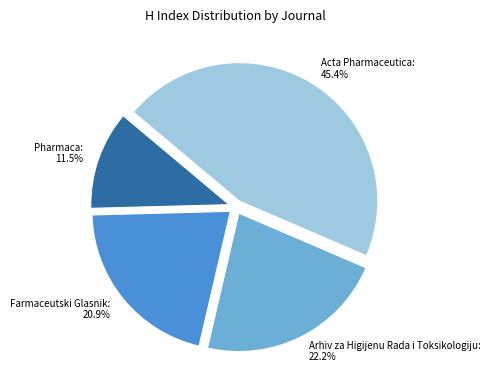

Is there a majority slice in this chart?

No